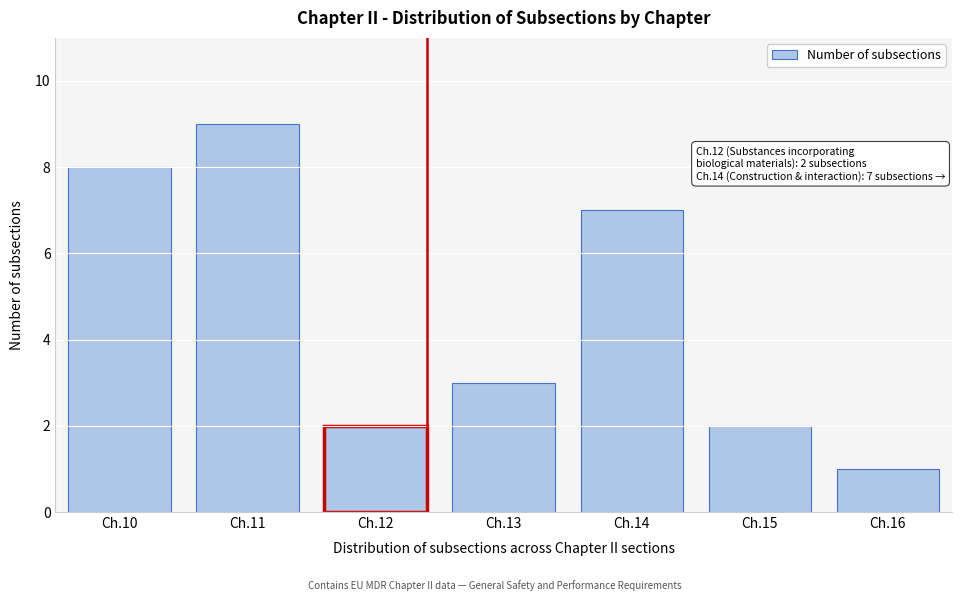

Reading right to left, transcribe all the data shown in this chart.

Ch.16=1	Ch.15=2	Ch.14=7	Ch.13=3	Ch.12=2	Ch.11=9	Ch.10=8